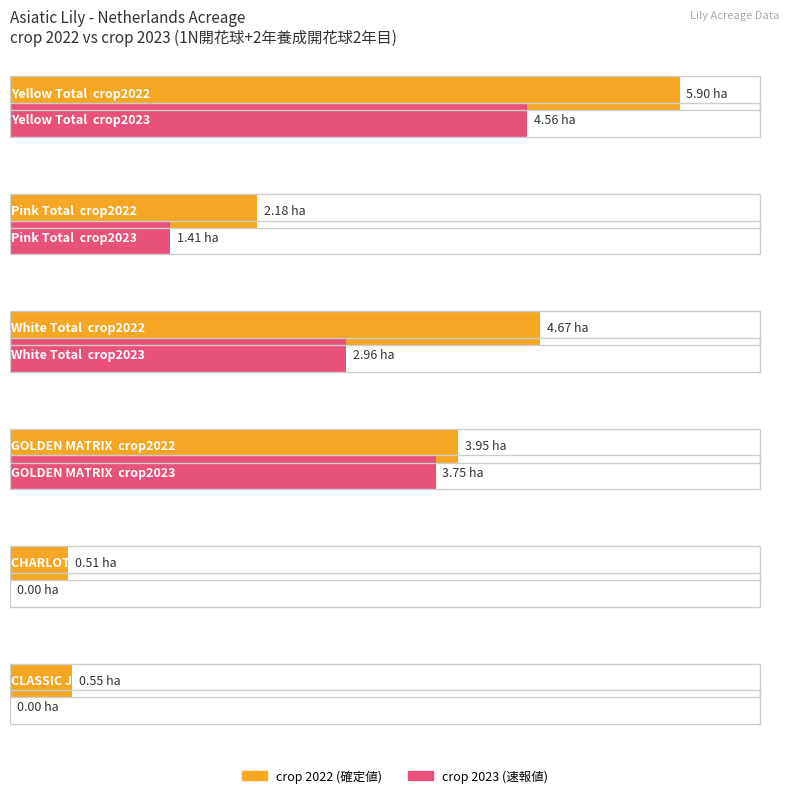

What is the average value of the crop 2022 1N開花球+2年養成開花球2年目 series?

3.0